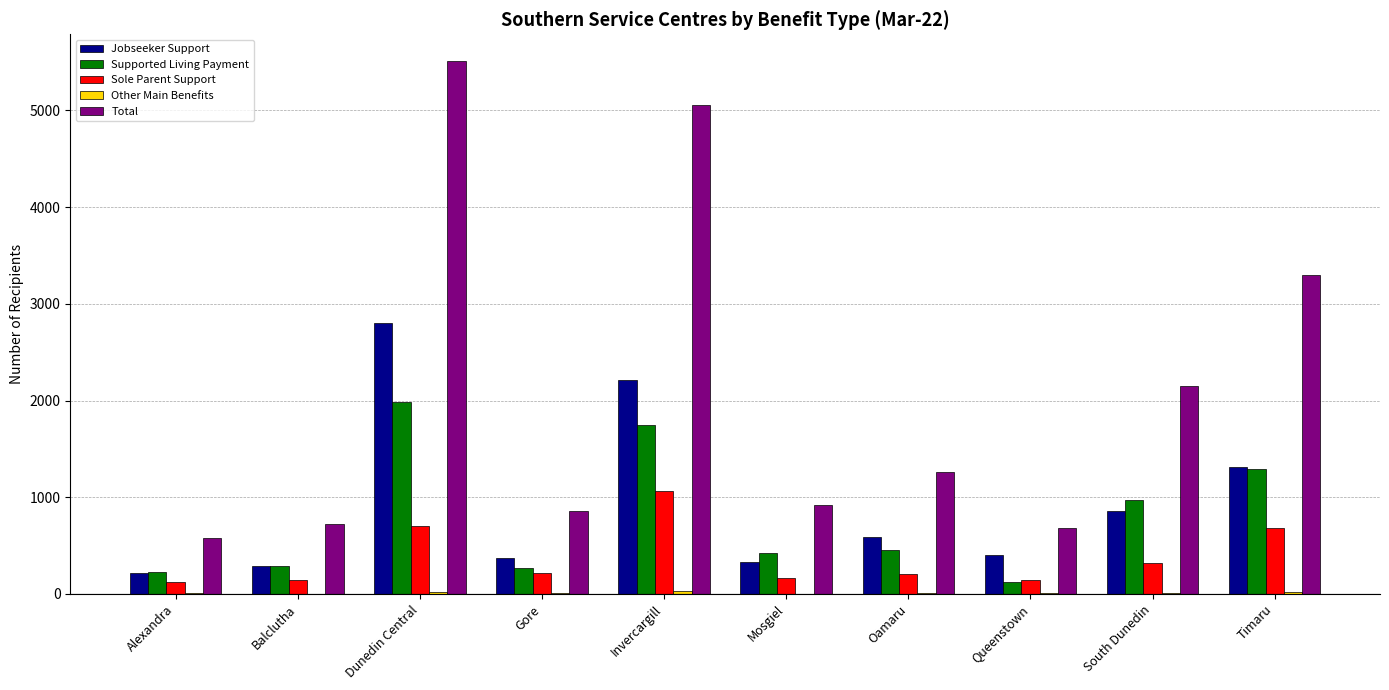

Which series has the largest total across all categories?

Total